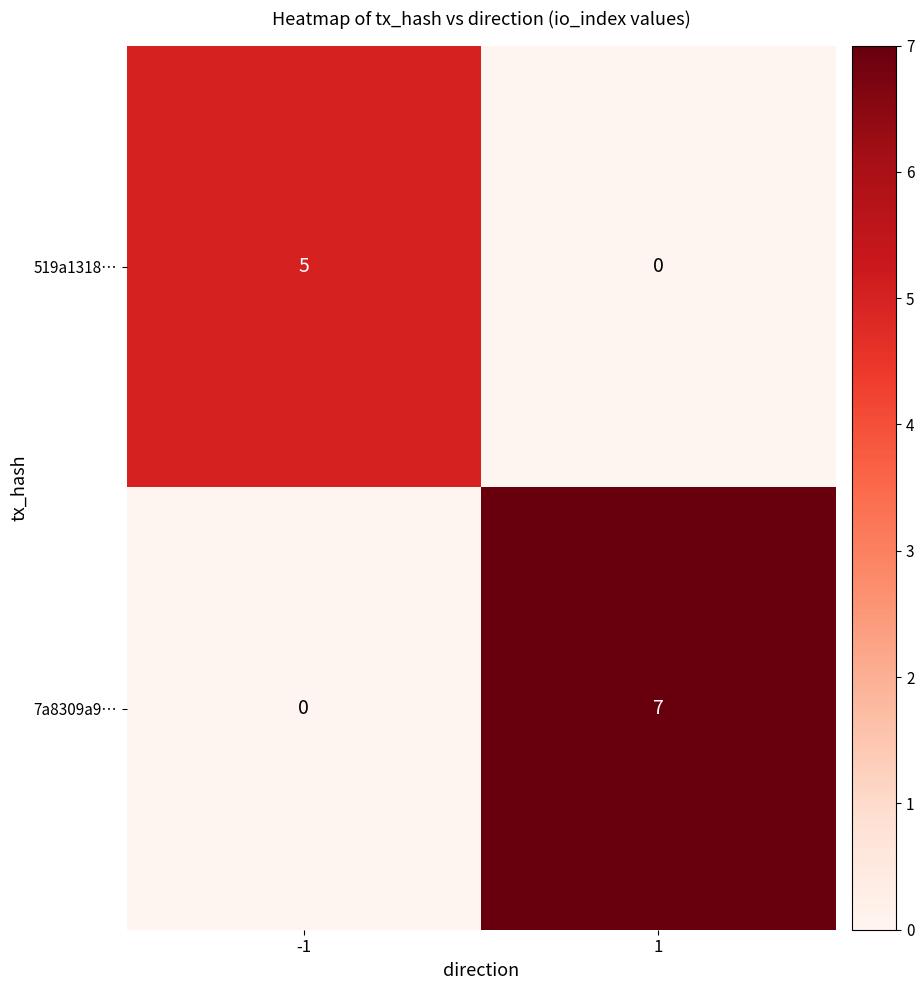

What is the sum of the 7a8309a9… values at 1 and -1?

7